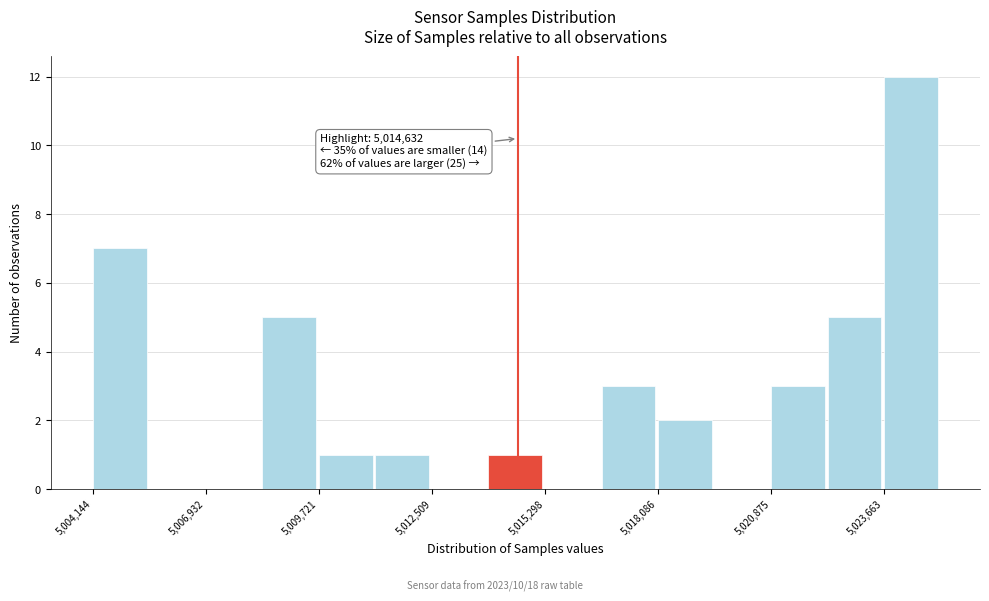

Around what value on the x-axis is the tallest bar? Give the approximate position of its centre, as read against the axis.

5024500